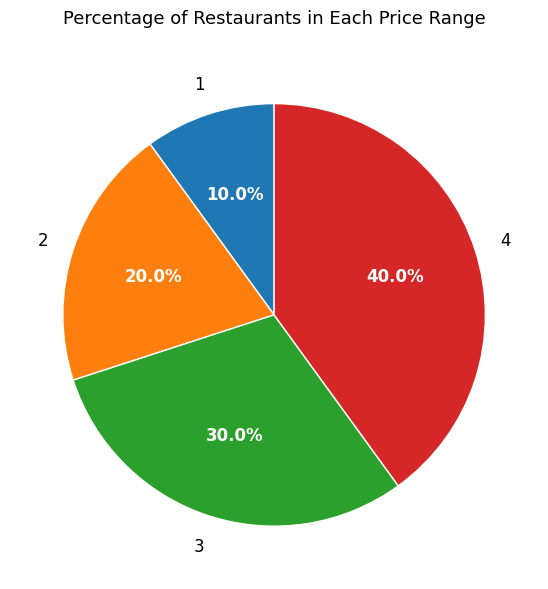

Is there any slice that represents more than half of the pie?

No